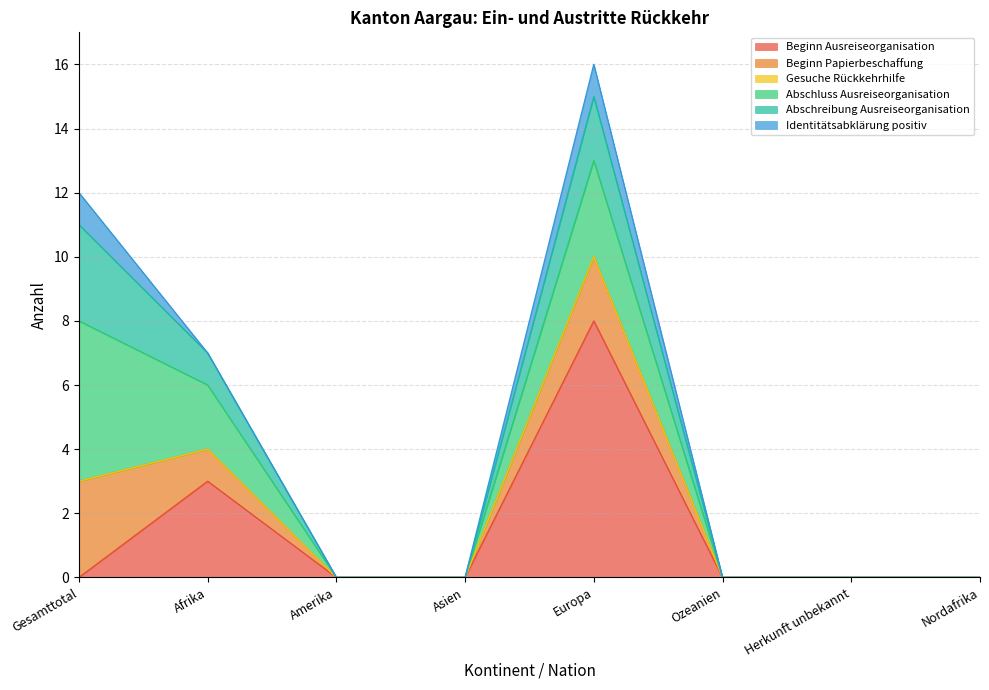

In Beginn Papierbeschaffung, how many points are higher than both neighbors (excluding endpoints)?

1